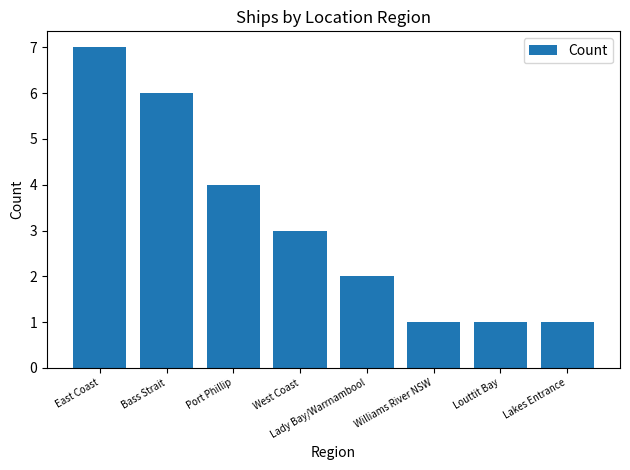

Is it true that the value at Lady Bay/Warrnambool is 2?

True